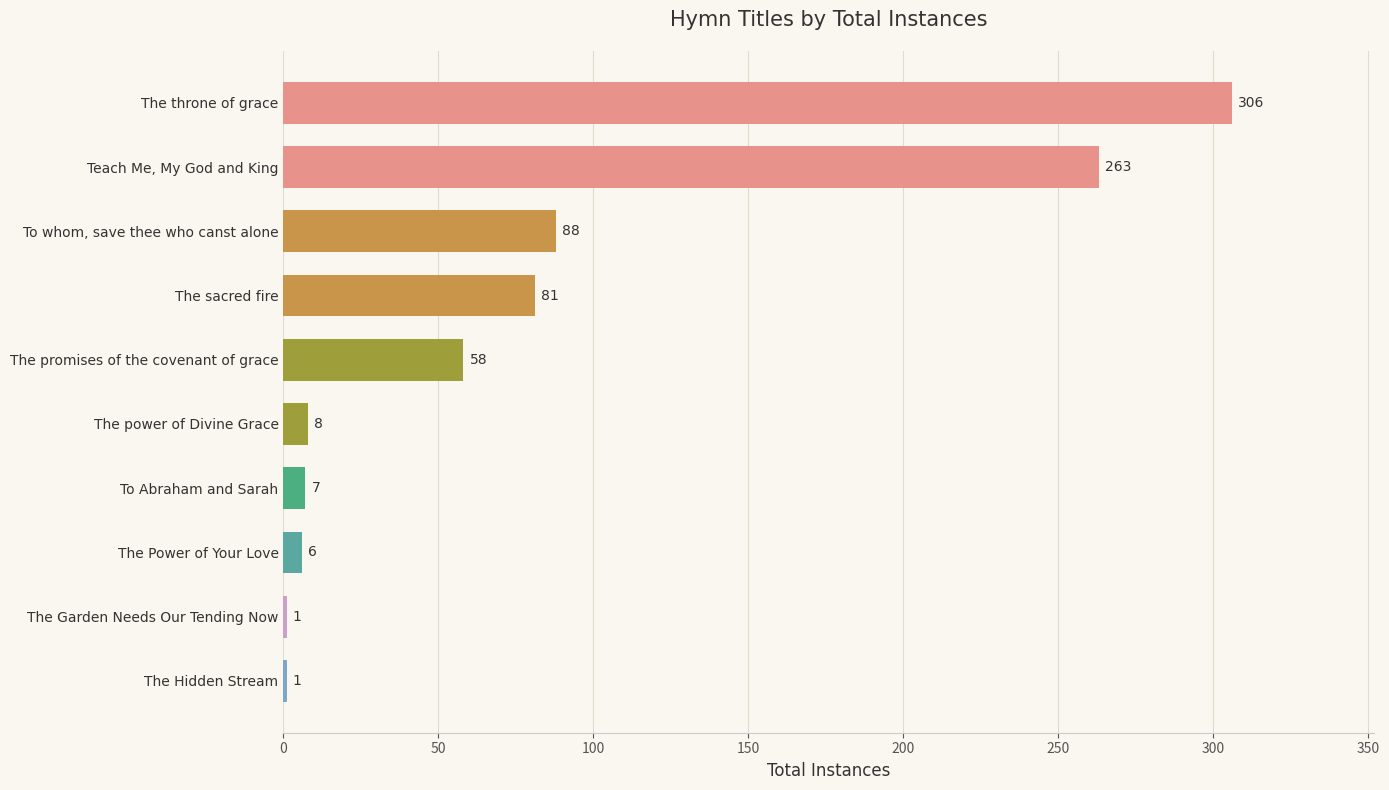

What is the greatest value displayed?

306